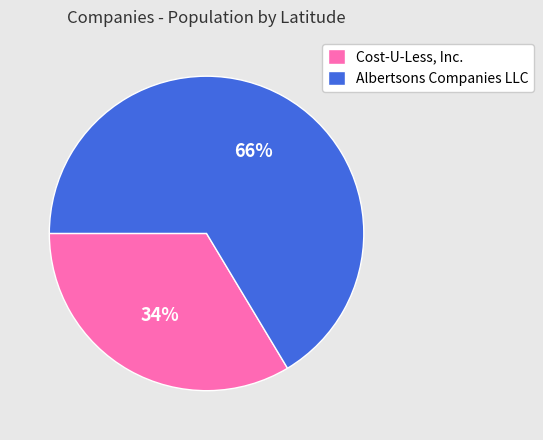

Which category has the biggest portion of the pie?

Albertsons Companies LLC